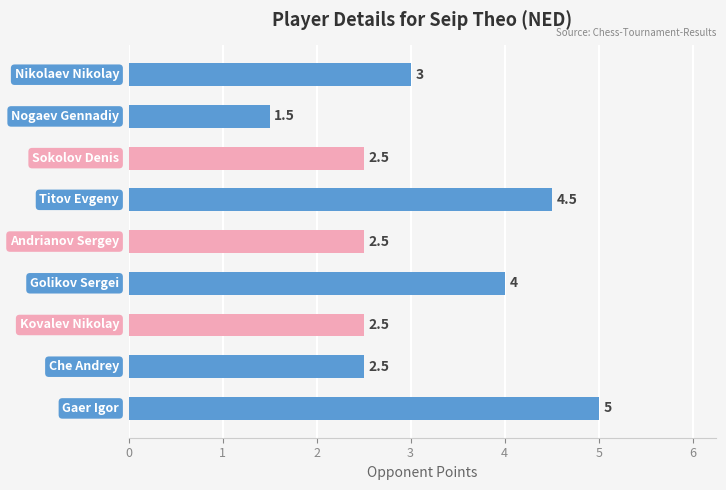

What is the maximum value shown in the chart?

5.0